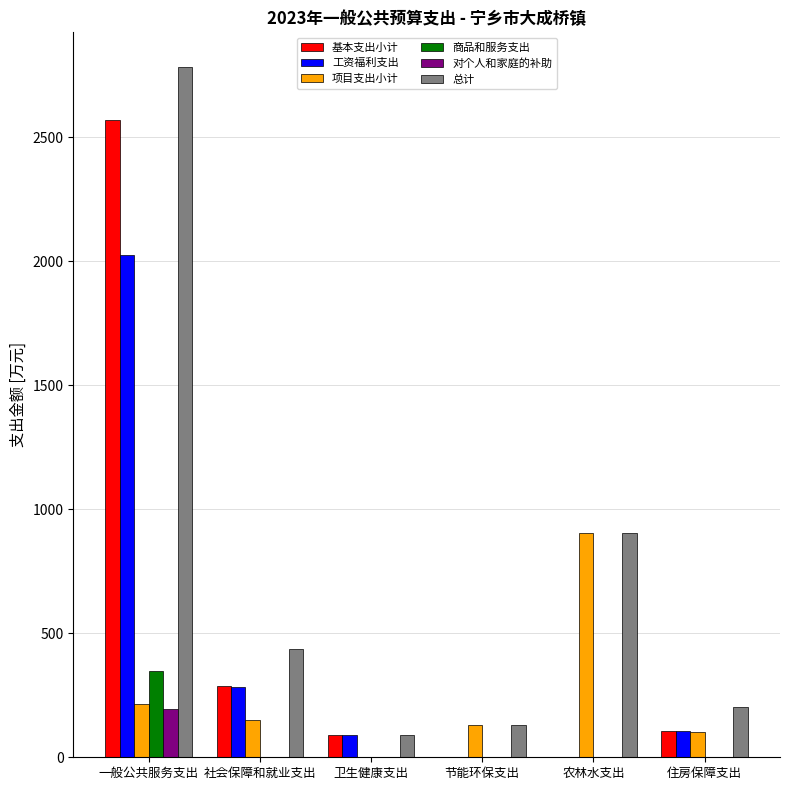

How many positive values does the 项目支出小计 series have?

5